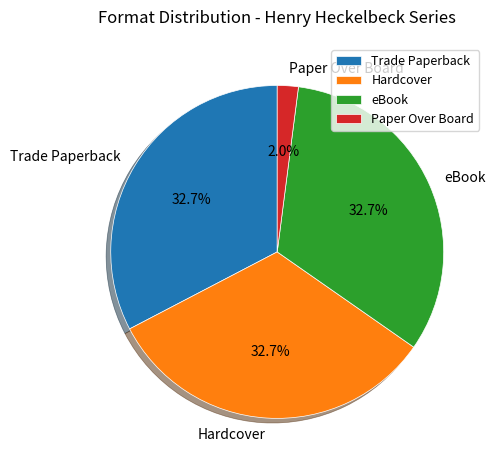

Which slice is the smallest?

Paper Over Board